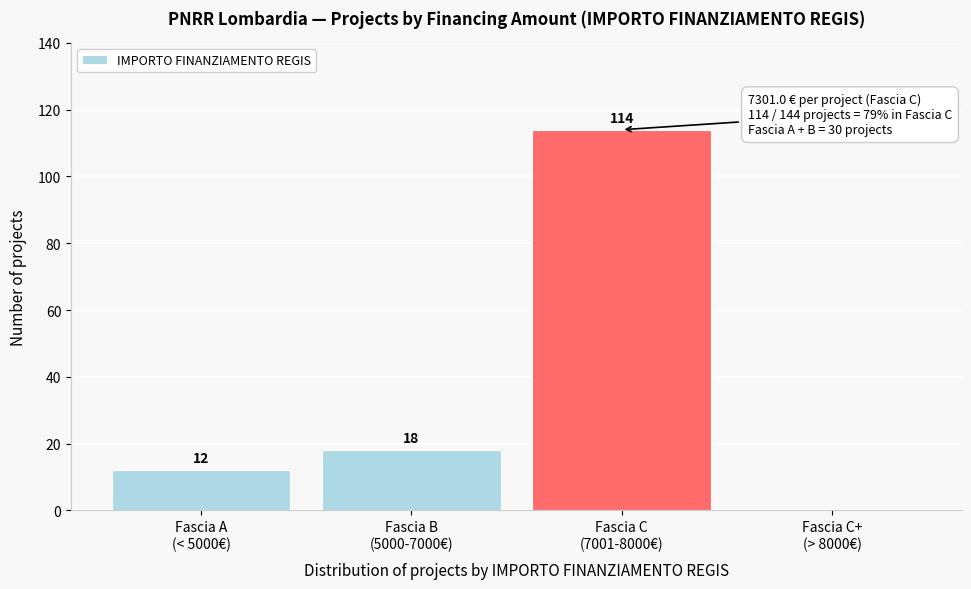

What is the greatest value displayed?

114